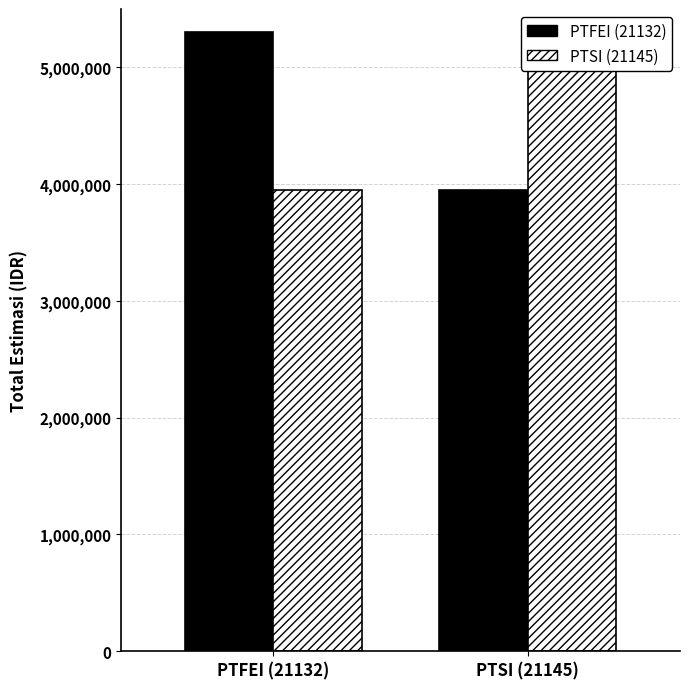

At how many categories does at least one series exceed 4411738?

2